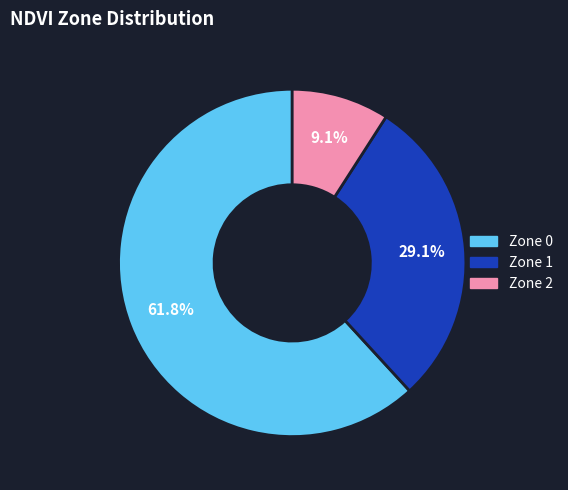

To the nearest percent, what is the difference between the largest and smallest slice percentages?

53%